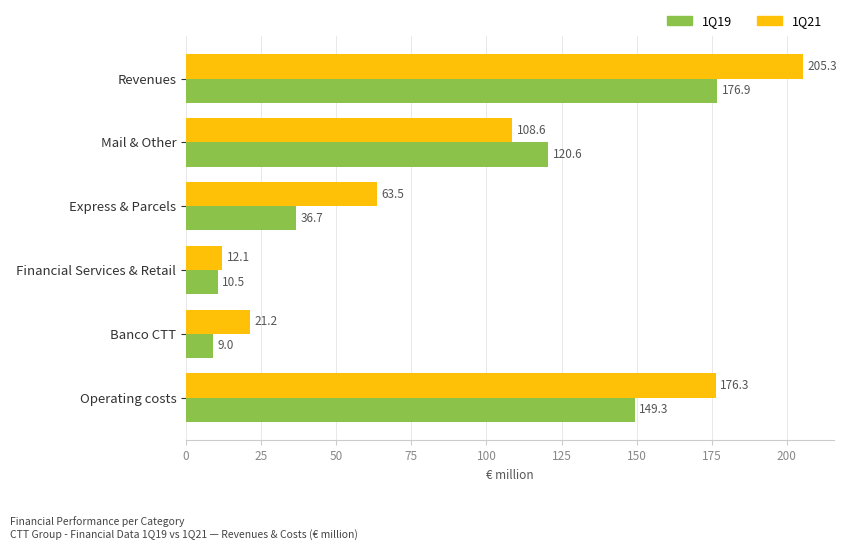

What is the difference between the highest and lowest values at Mail & Other?

12.0